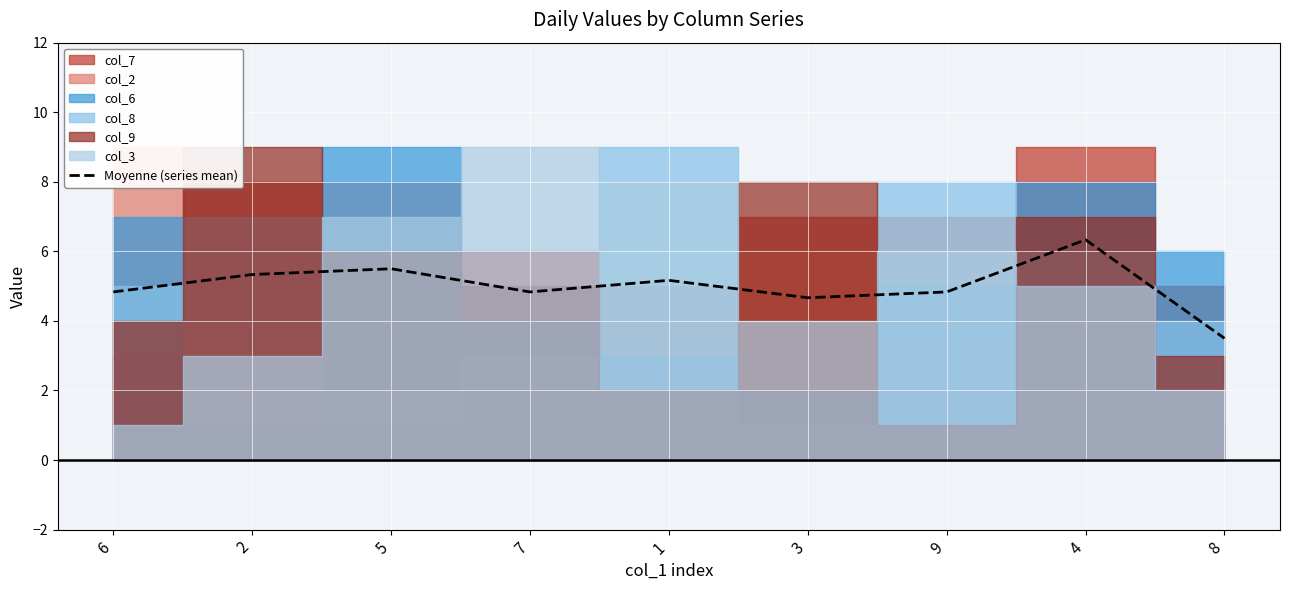

Rank the categories by value from lowest to highest.

8, 3, 6, 7, 9, 1, 2, 5, 4